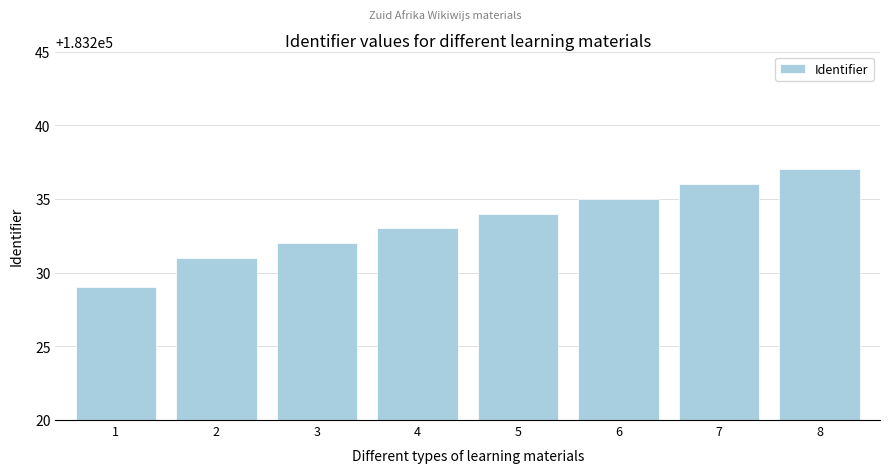

Approximately how many times larger is the value at 4 compared to 2?

1.0